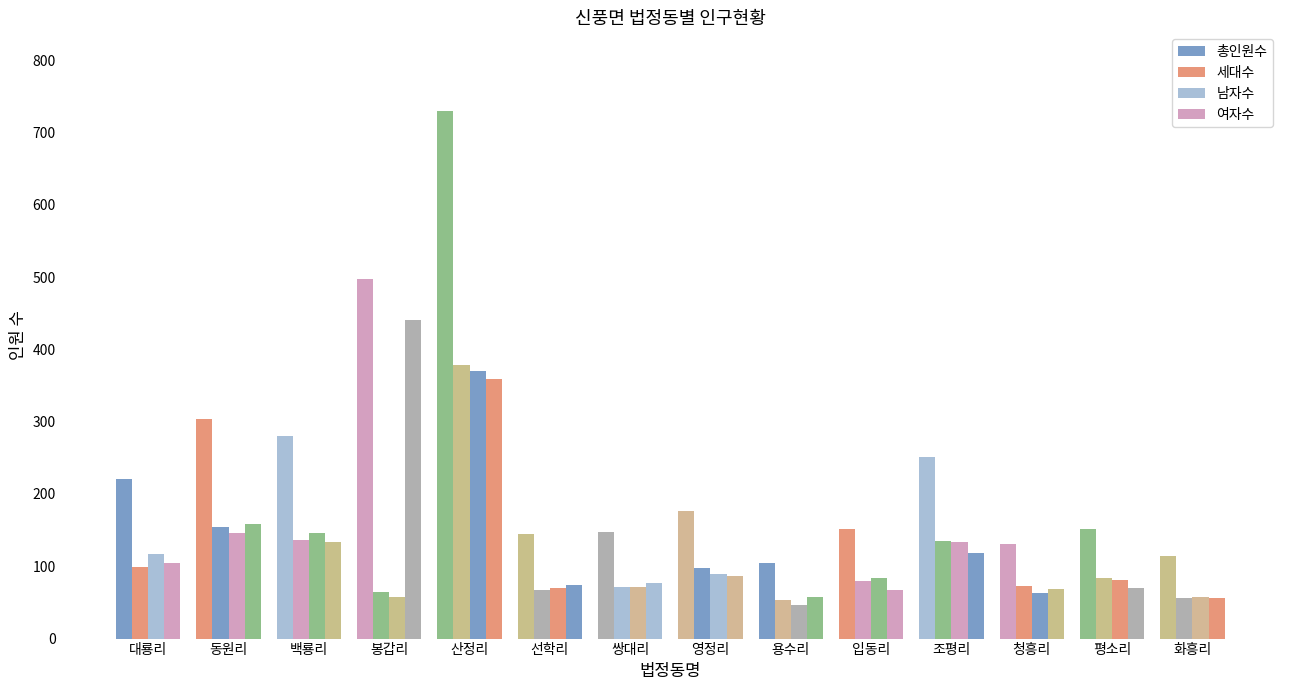

Which series has the widest spread of values?

총인원수